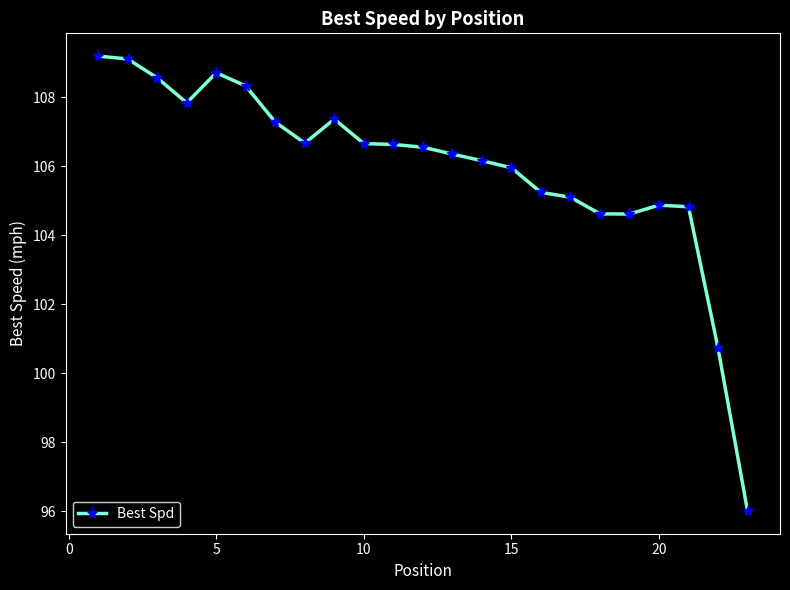

What is the smallest value displayed?

96.0